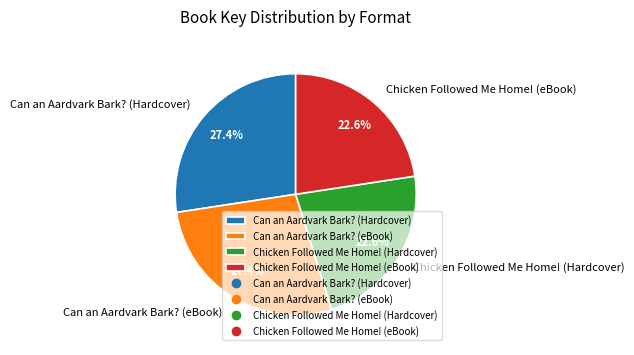

To the nearest percent, what percentage of the pie is Chicken Followed Me Home! (eBook)?

23%